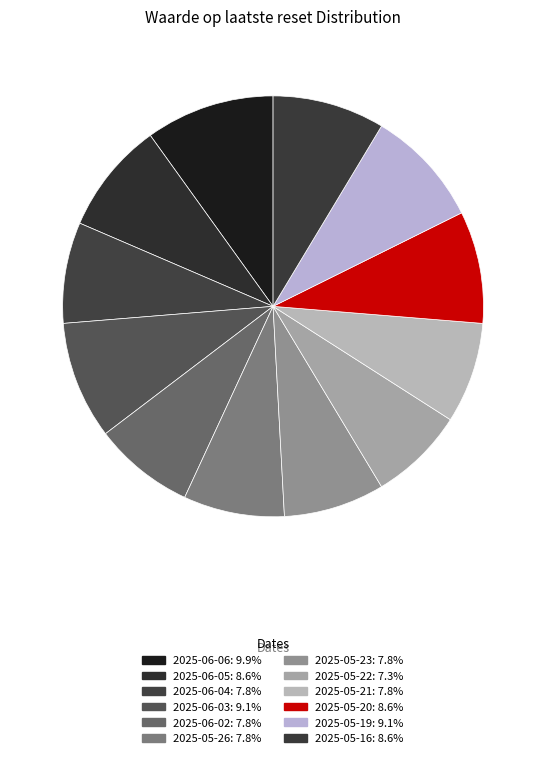

Is 2025-06-05 the majority of the pie?

No